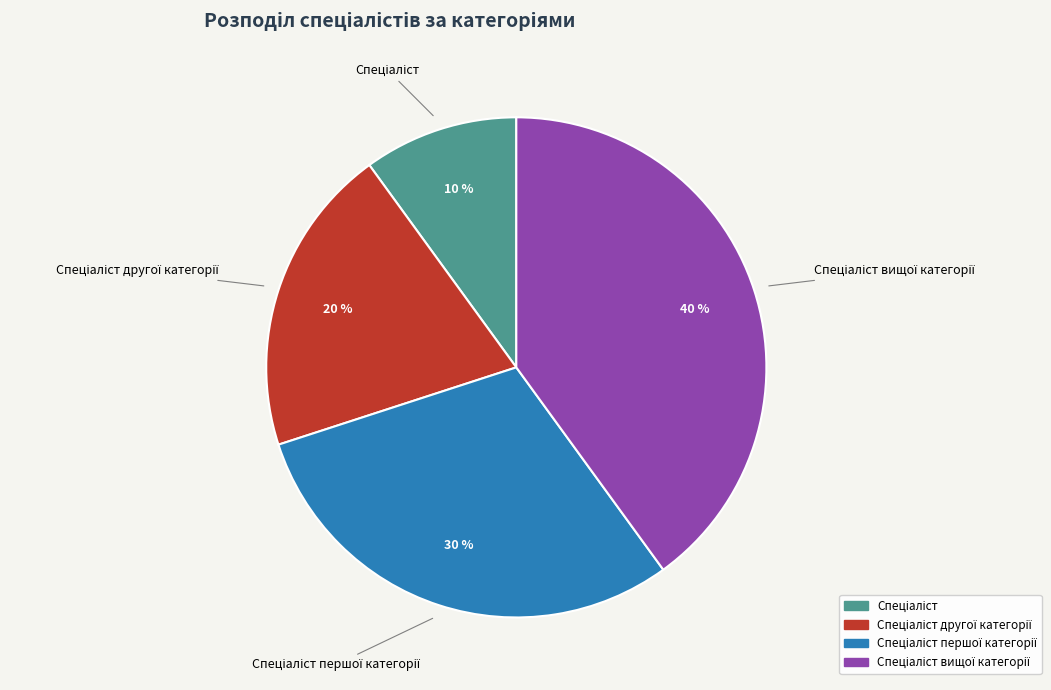

Does any single category account for the majority?

No